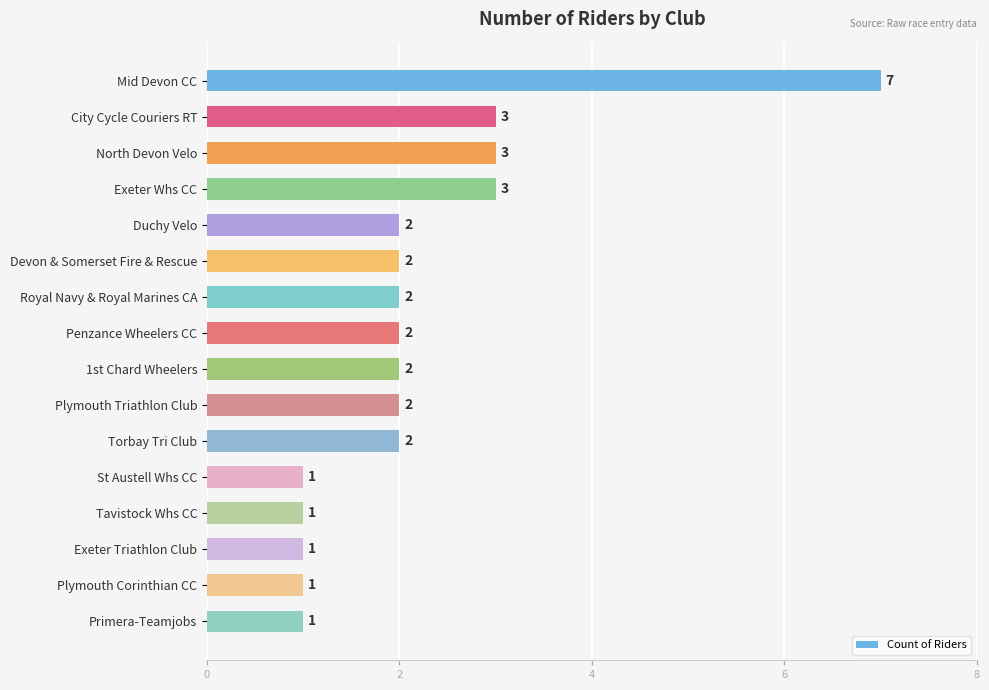

The chart shows a value of 3 at Exeter Whs CC. True or false?

True